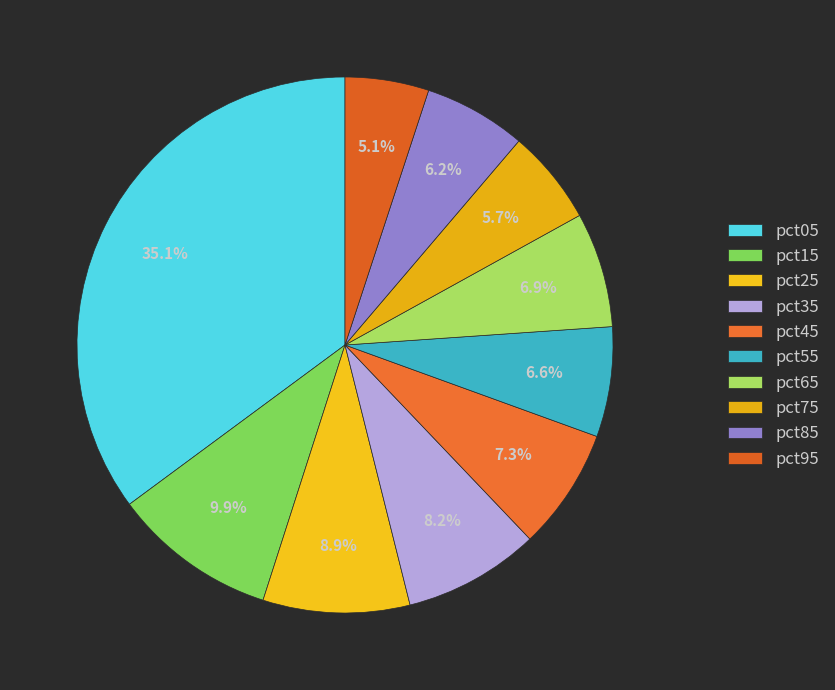

To the nearest percent, what is the difference between the pct05 and pct75 slice percentages?

29%